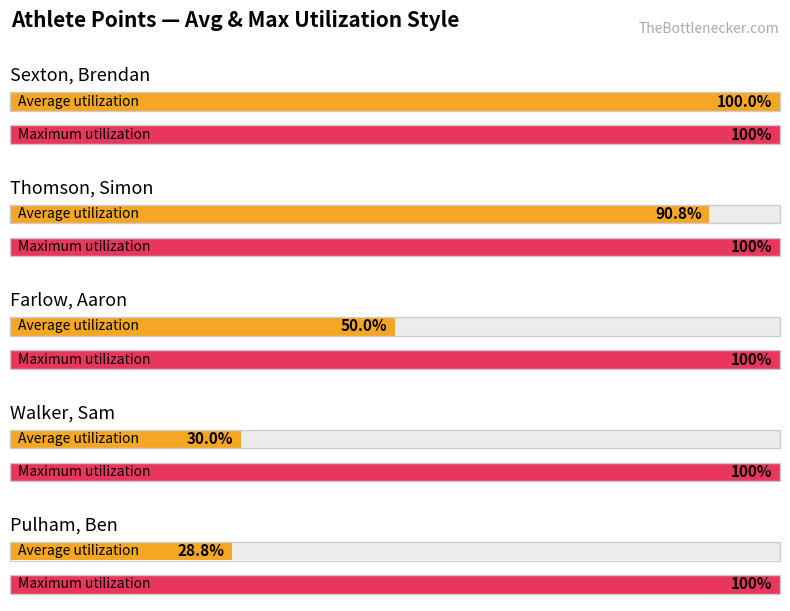

True or false: the data shows 30.7 at George, Tim.

False